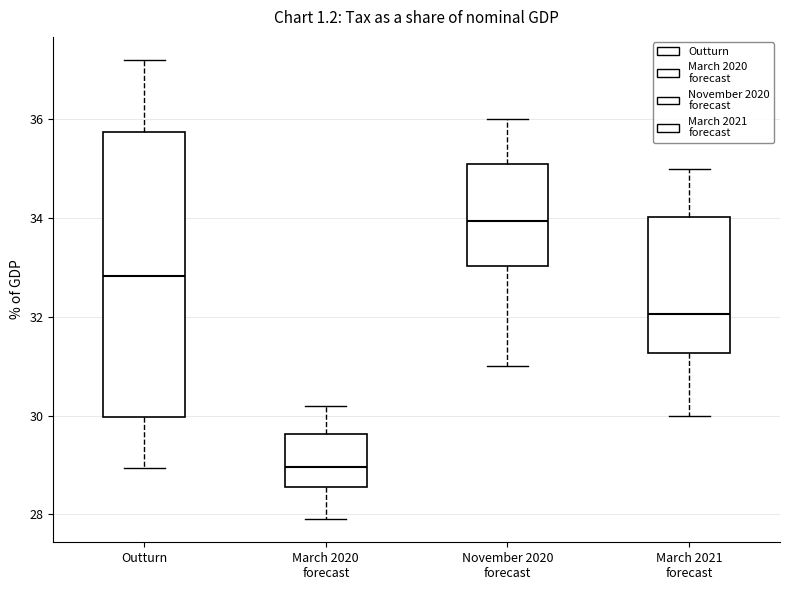

Which box's median line is the highest?

November 2020 forecast